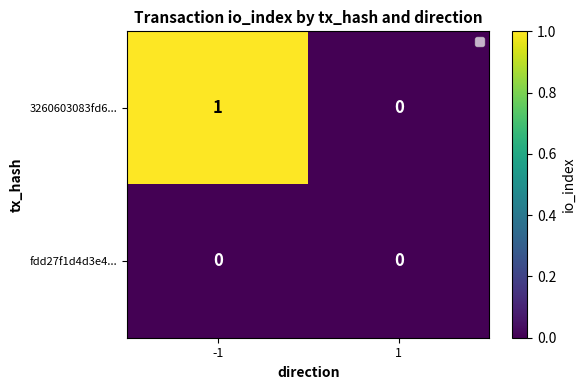

Rank the series by their maximum value, from lowest to highest.

fdd27f1d4d3e4..., 3260603083fd6...